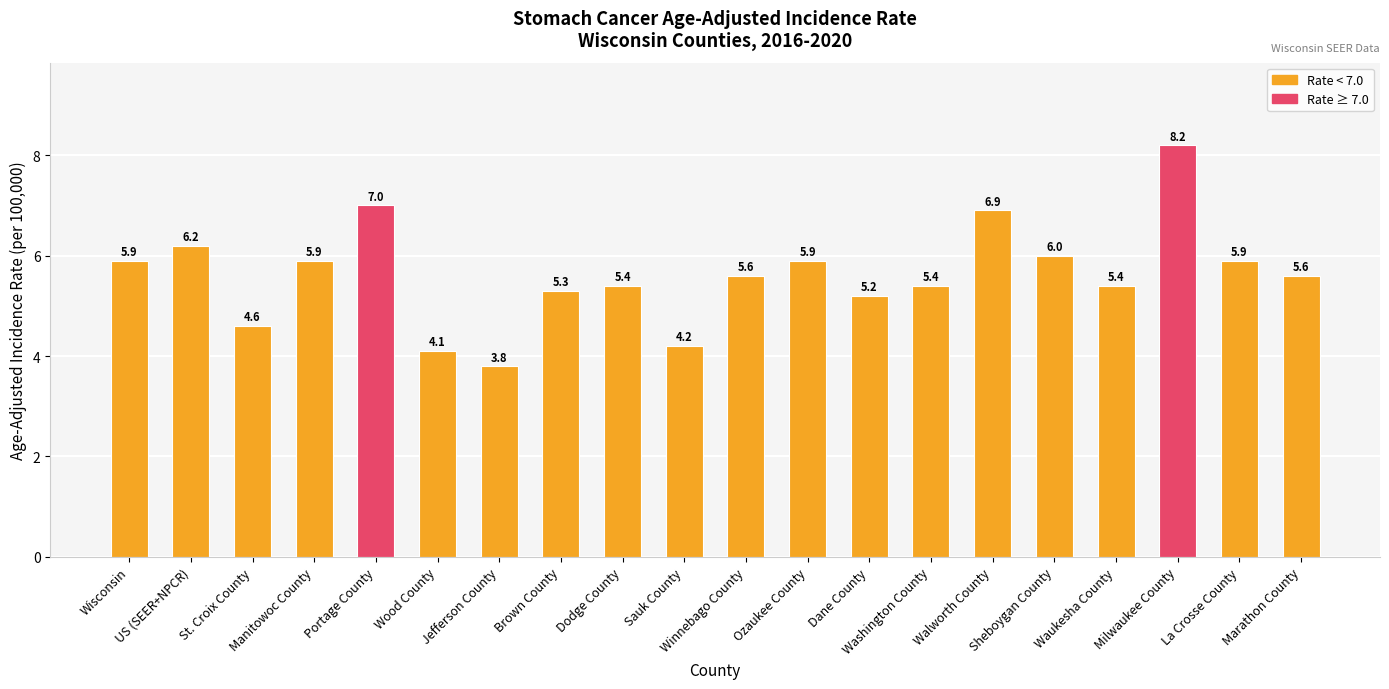

Reading left to right, extract all data points from this chart.

Wisconsin=5.9	US (SEER+NPCR)=6.2	St. Croix County=4.6	Manitowoc County=5.9	Portage County=7.0	Wood County=4.1	Jefferson County=3.8	Brown County=5.3	Dodge County=5.4	Sauk County=4.2	Winnebago County=5.6	Ozaukee County=5.9	Dane County=5.2	Washington County=5.4	Walworth County=6.9	Sheboygan County=6.0	Waukesha County=5.4	Milwaukee County=8.2	La Crosse County=5.9	Marathon County=5.6